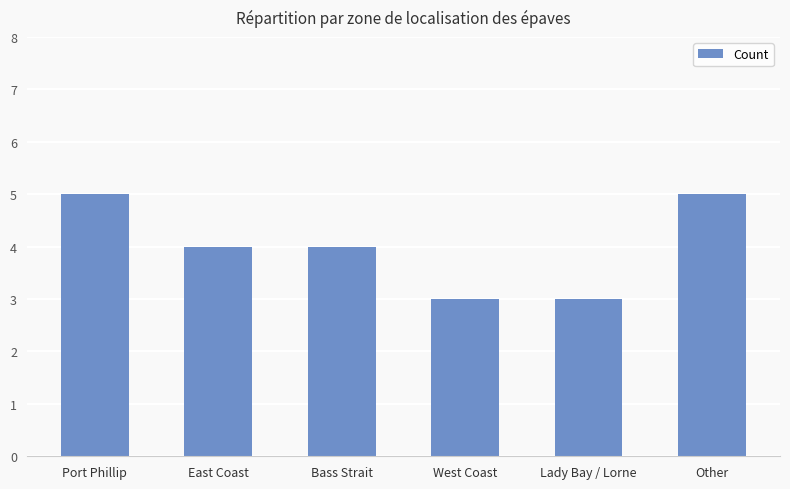

Count the number of data series in this chart.

1